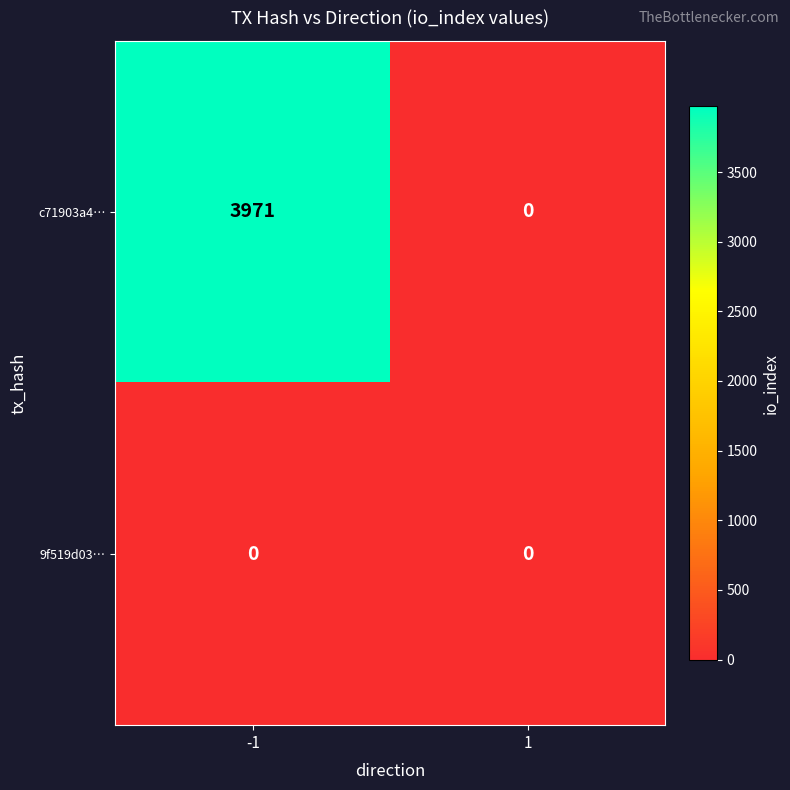

Reading left to right, extract all data points from this chart.

c71903a4…: 3971	0
9f519d03…: 0	0